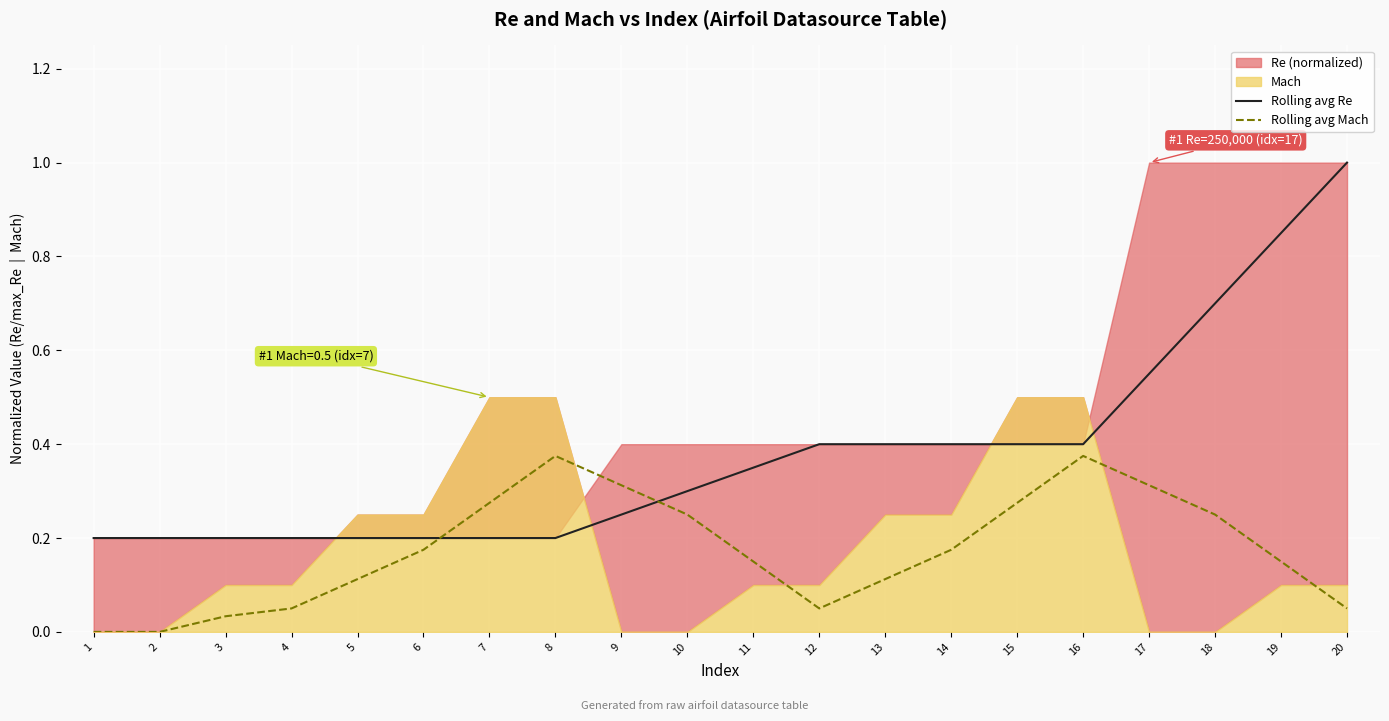

The Rolling avg Mach series shows 0.6 at 16. True or false?

False